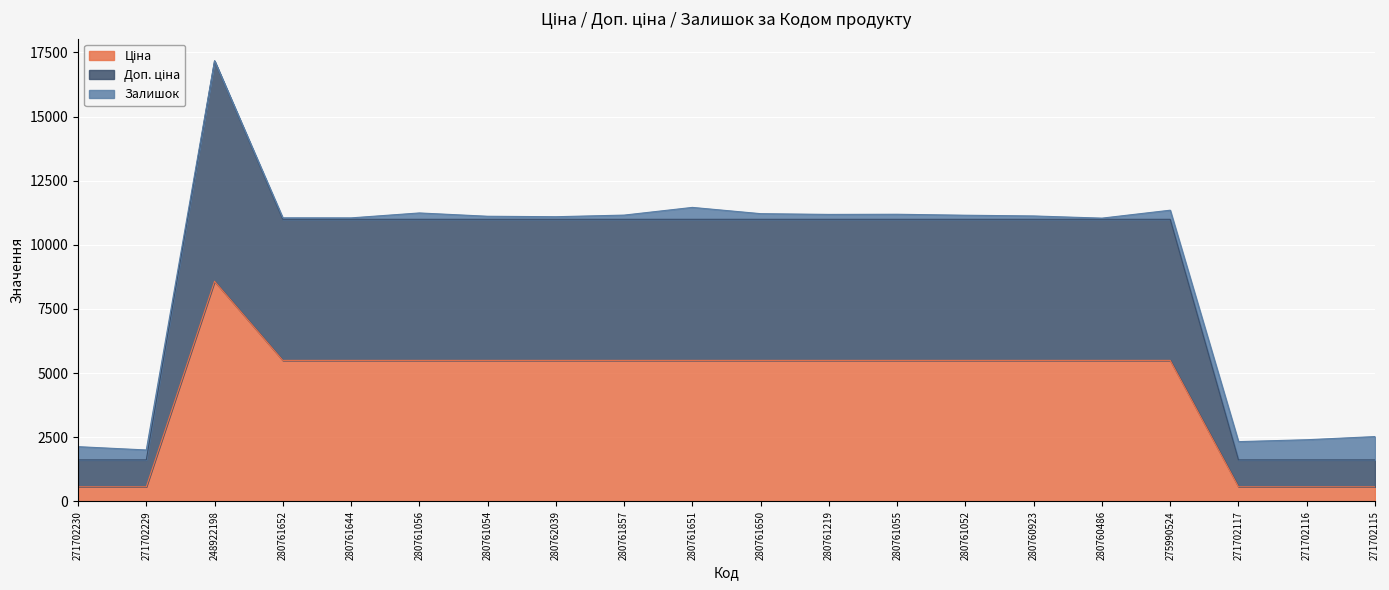

Where does the Доп. ціна series first go above 10994?

248922198